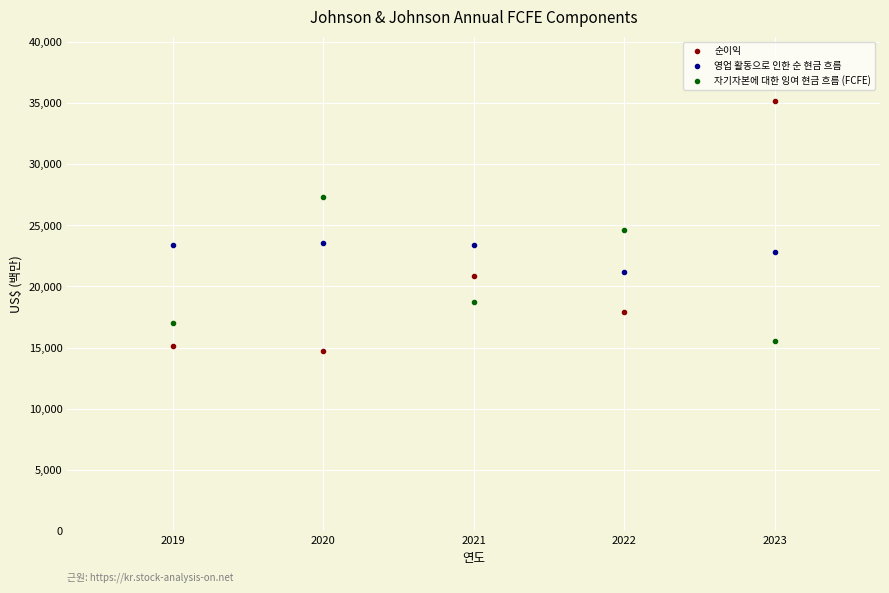

What are all the series names shown in the legend?

순이익, 영업 활동으로 인한 순 현금 흐름, 자기자본에 대한 잉여 현금 흐름 (FCFE)